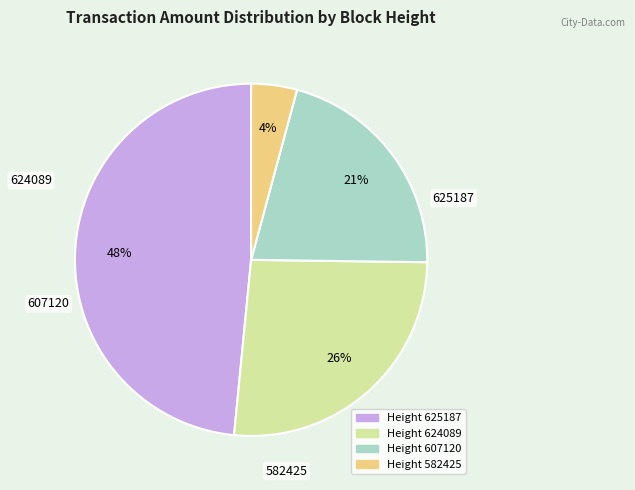

How many slices are in this pie chart?

4